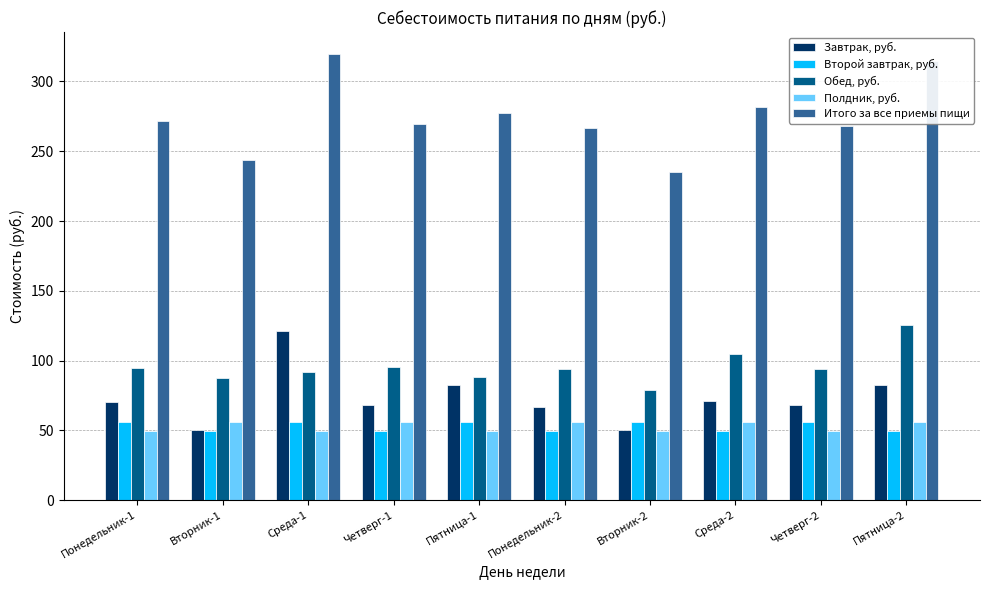

The Завтрак, руб. series shows 38.2 at Четверг-1. True or false?

False